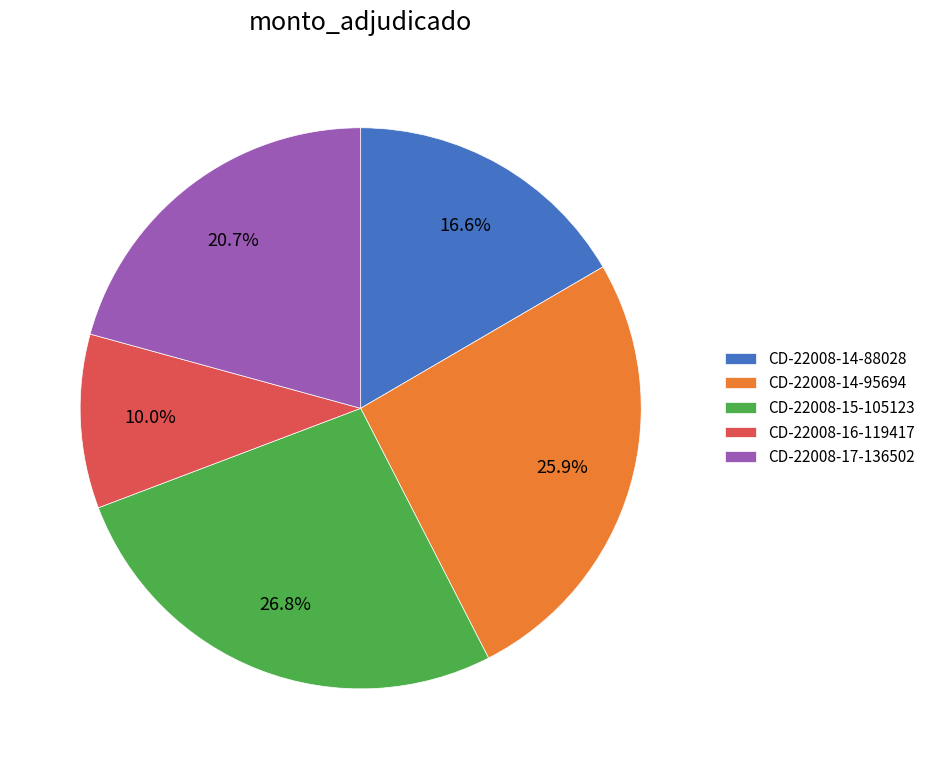

What is the smallest slice in the pie chart?

CD-22008-16-119417